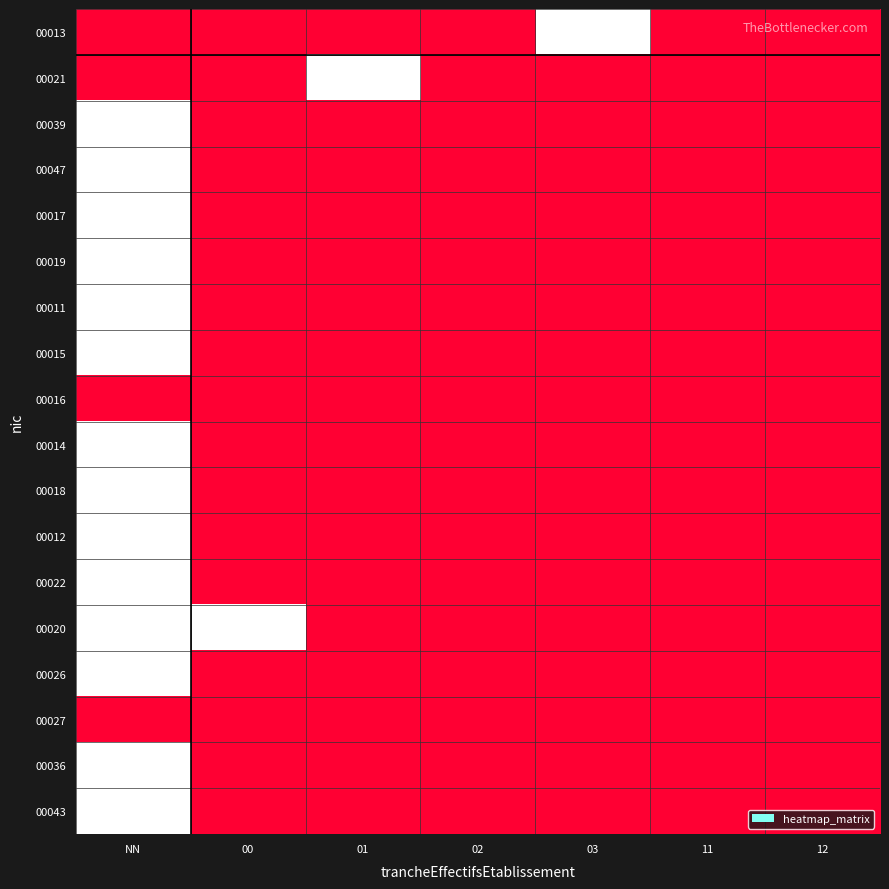

Reading right to left, extract all data points from this chart.

00013: 12=0	11=0	03=1	02=0	01=0	00=0	NN=0
00021: 12=0	11=0	03=0	02=0	01=1	00=0	NN=0
00039: 12=0	11=0	03=0	02=0	01=0	00=0	NN=1
00047: 12=0	11=0	03=0	02=0	01=0	00=0	NN=1
00017: 12=0	11=0	03=0	02=0	01=0	00=0	NN=1
00019: 12=0	11=0	03=0	02=0	01=0	00=0	NN=1
00011: 12=0	11=0	03=0	02=0	01=0	00=0	NN=1
00015: 12=0	11=0	03=0	02=0	01=0	00=0	NN=1
00016: 12=0	11=0	03=0	02=0	01=0	00=0	NN=0
00014: 12=0	11=0	03=0	02=0	01=0	00=0	NN=1
00018: 12=0	11=0	03=0	02=0	01=0	00=0	NN=1
00012: 12=0	11=0	03=0	02=0	01=0	00=0	NN=1
00022: 12=0	11=0	03=0	02=0	01=0	00=0	NN=1
00020: 12=0	11=0	03=0	02=0	01=0	00=1	NN=1
00026: 12=0	11=0	03=0	02=0	01=0	00=0	NN=1
00027: 12=0	11=0	03=0	02=0	01=0	00=0	NN=0
00036: 12=0	11=0	03=0	02=0	01=0	00=0	NN=1
00043: 12=0	11=0	03=0	02=0	01=0	00=0	NN=1